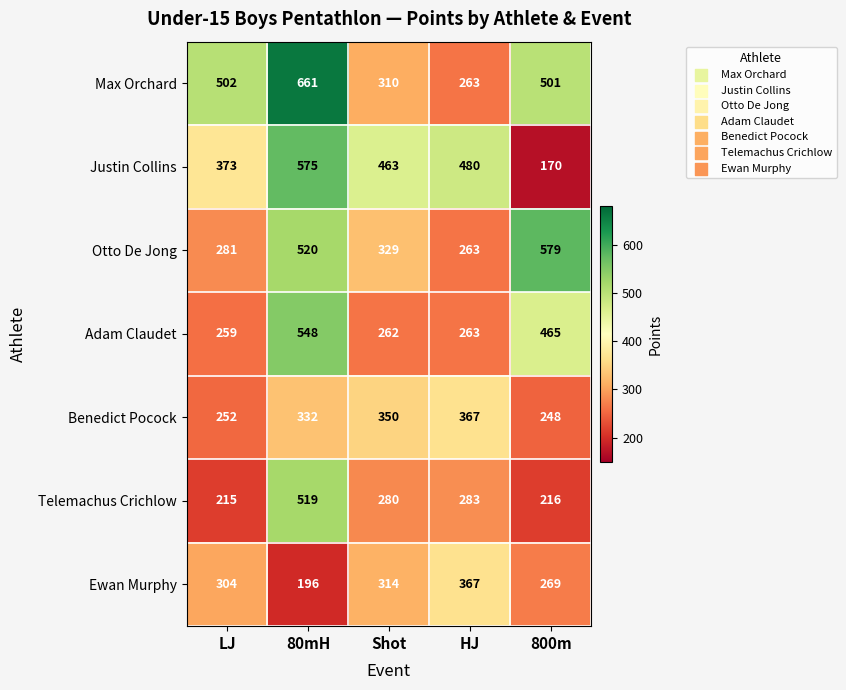

Which series changed the most between Shot and 800m?

Justin Collins